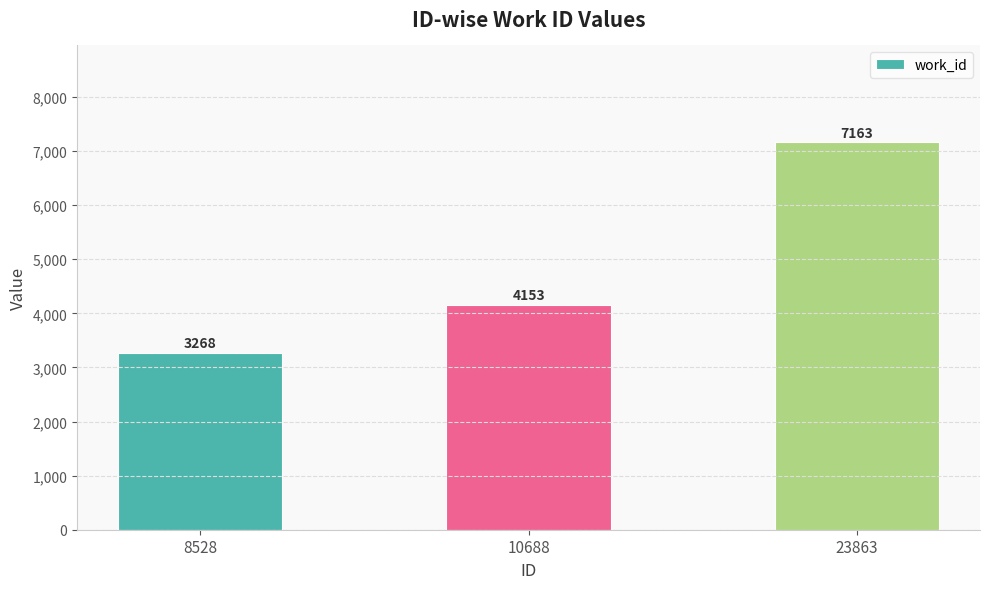

Where is the data nearest to the value 5215?

10688